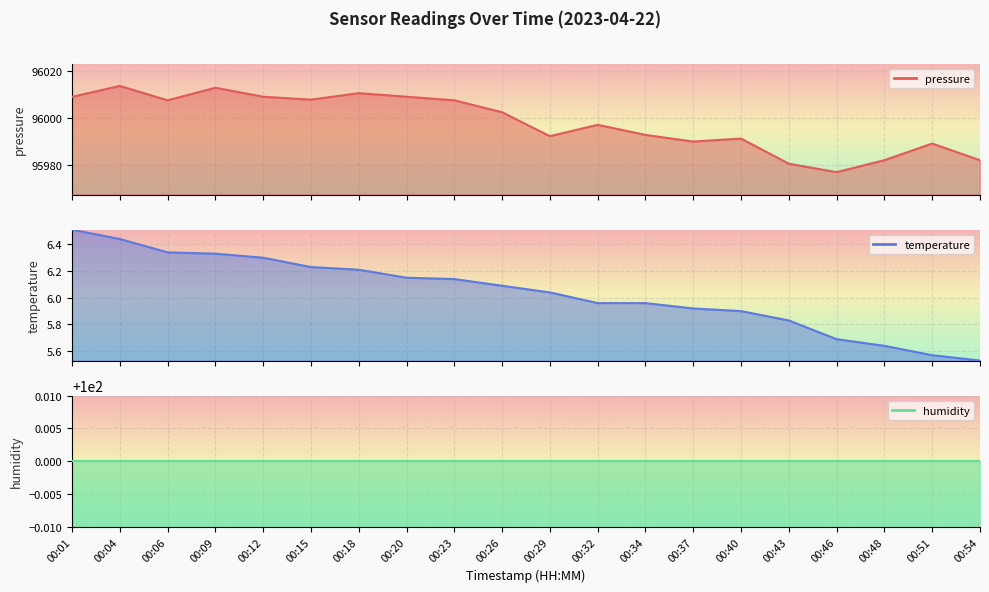

True or false: pressure has a value of 95989.9 at 00:37.

True